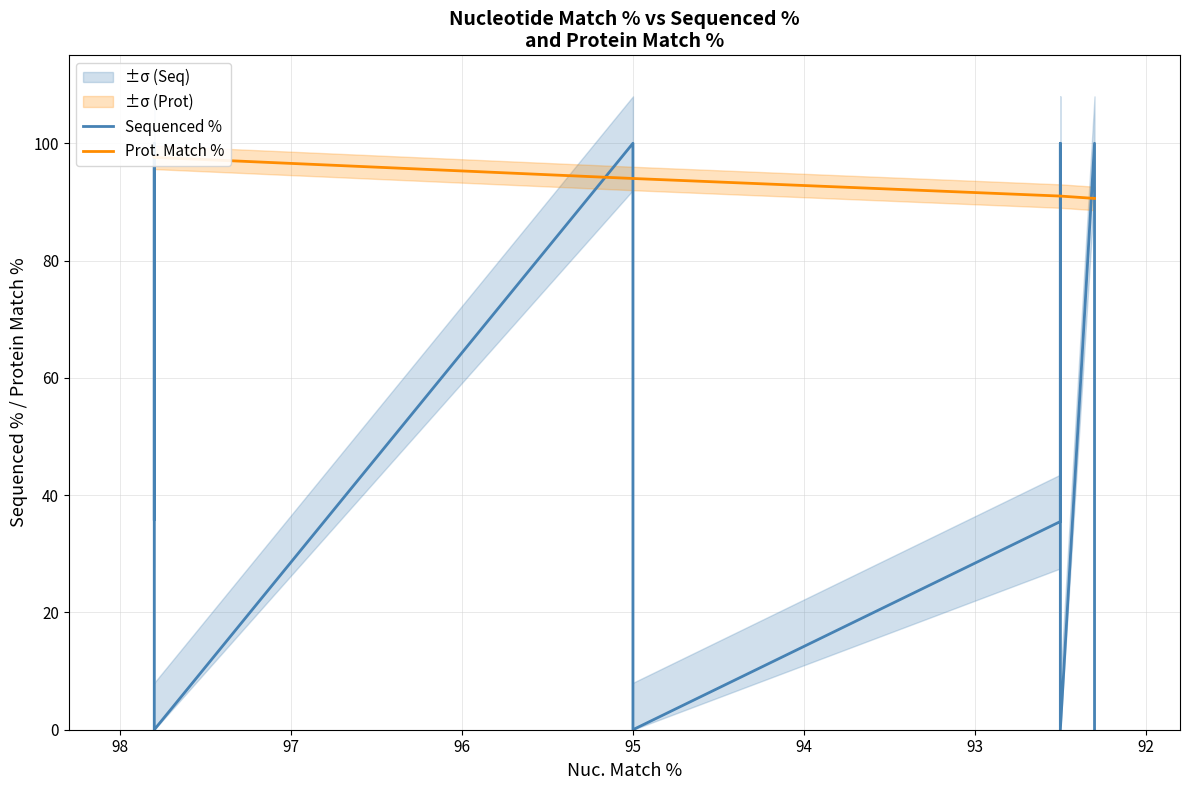

Count the number of data series in this chart.

2